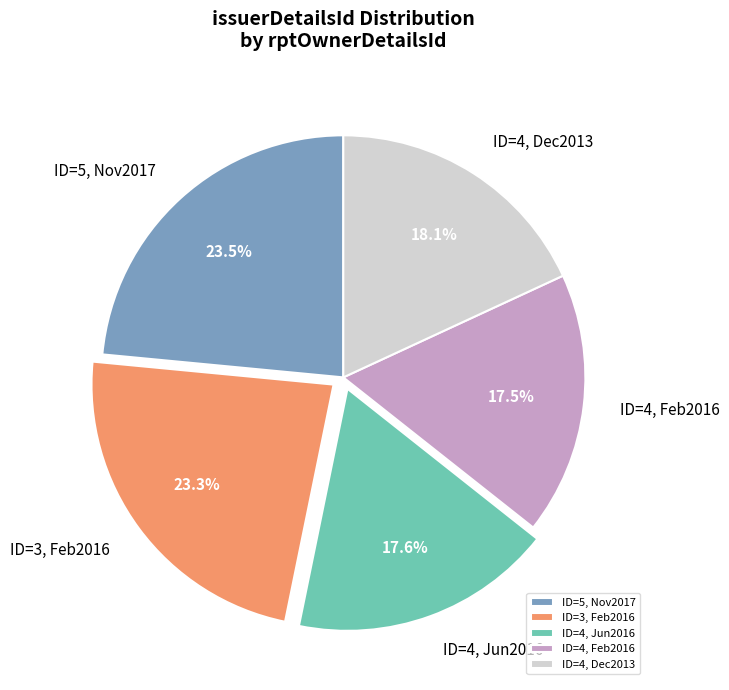

Rank the categories by value from lowest to highest.

ID=4, Feb2016, ID=4, Jun2016, ID=4, Dec2013, ID=3, Feb2016, ID=5, Nov2017